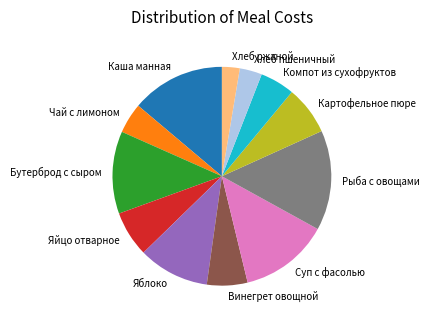

What is the largest slice in the pie chart?

Рыба с овощами